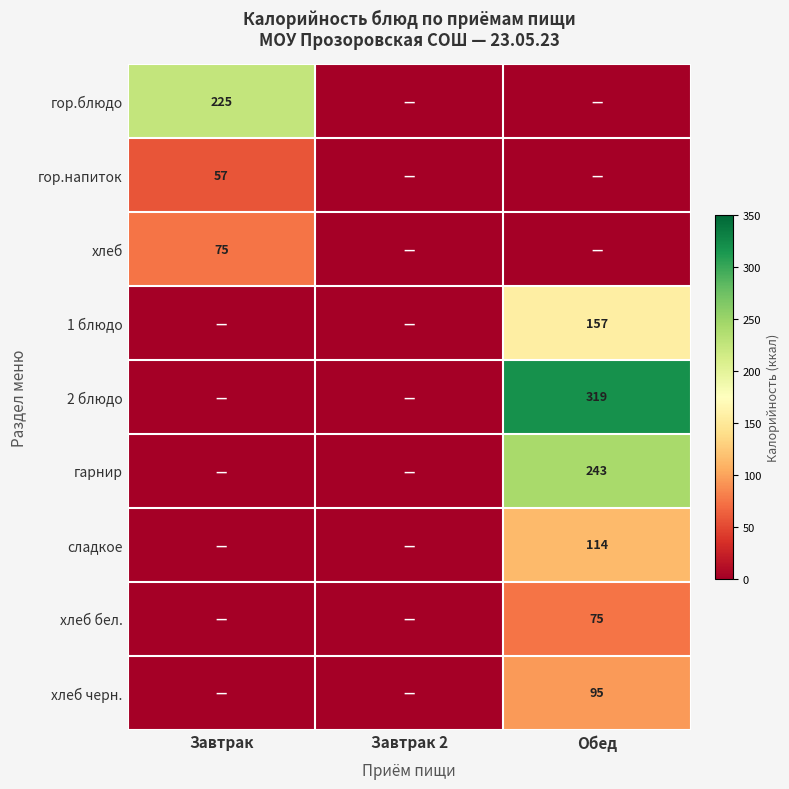

The value of хлеб at Завтрак is 31.2. True or false?

False